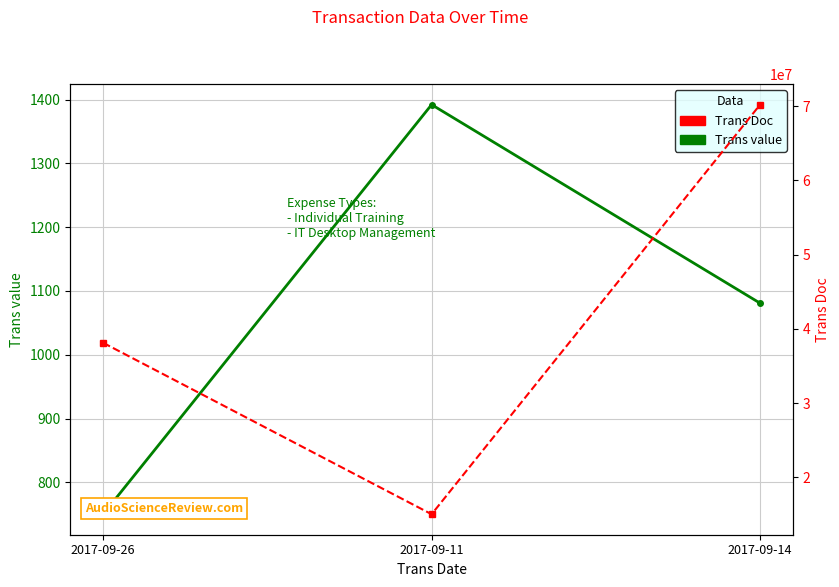

What is the value of the Trans Doc point at the 2nd from the left?

15042916.0